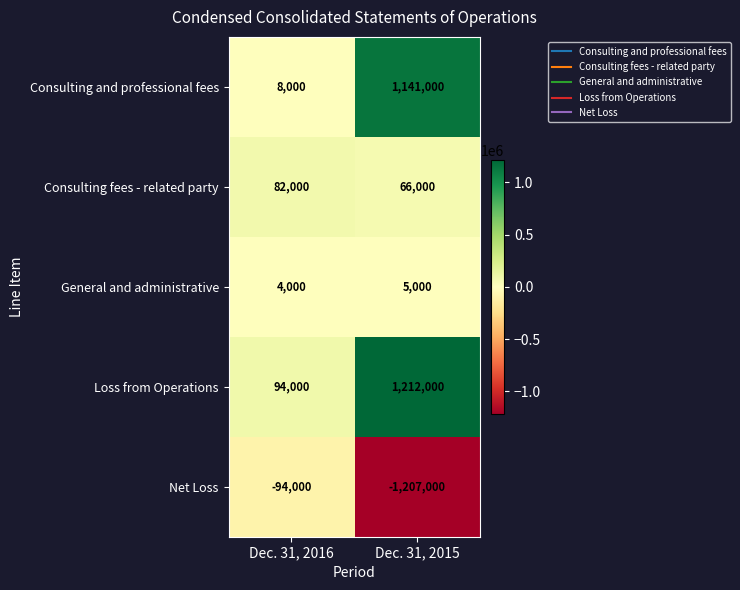

Which series has the widest spread of values?

Consulting and professional fees